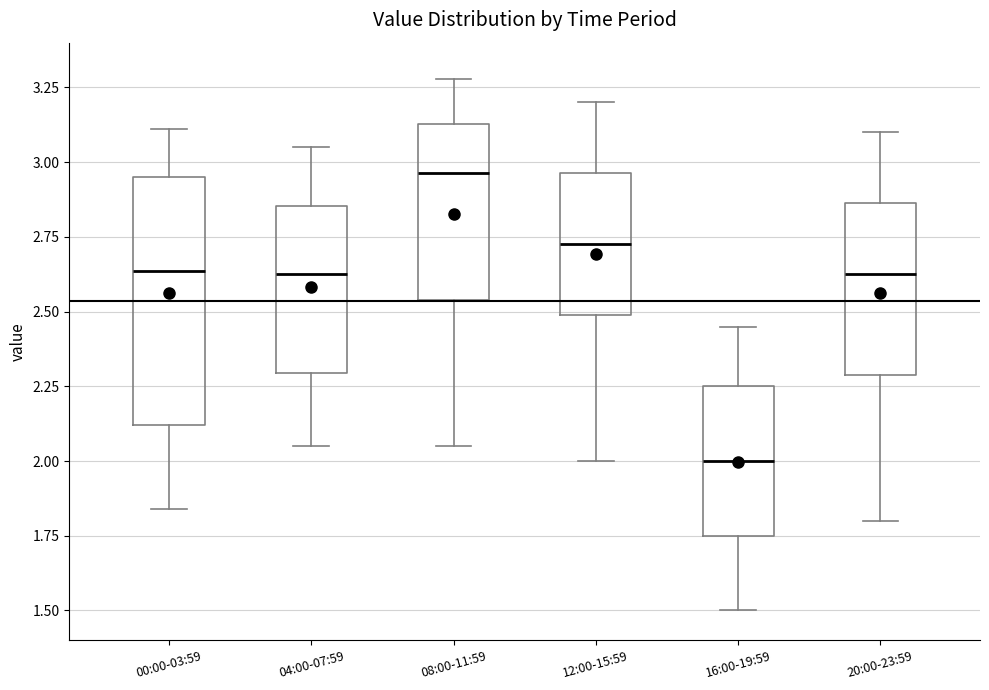

Comparing the boxes themselves (not the whiskers), which one is the tallest?

00:00-03:59